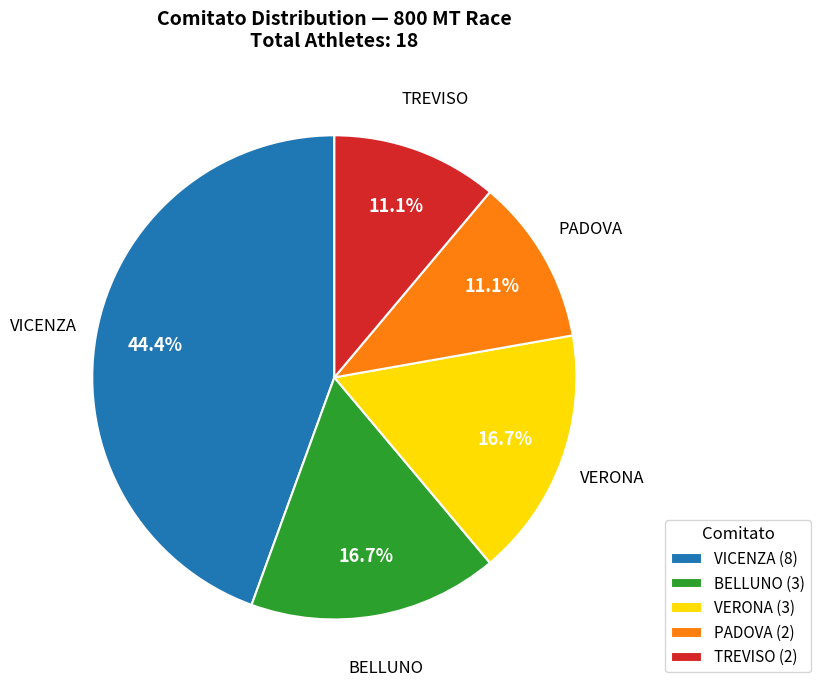

How many slices are in this pie chart?

5